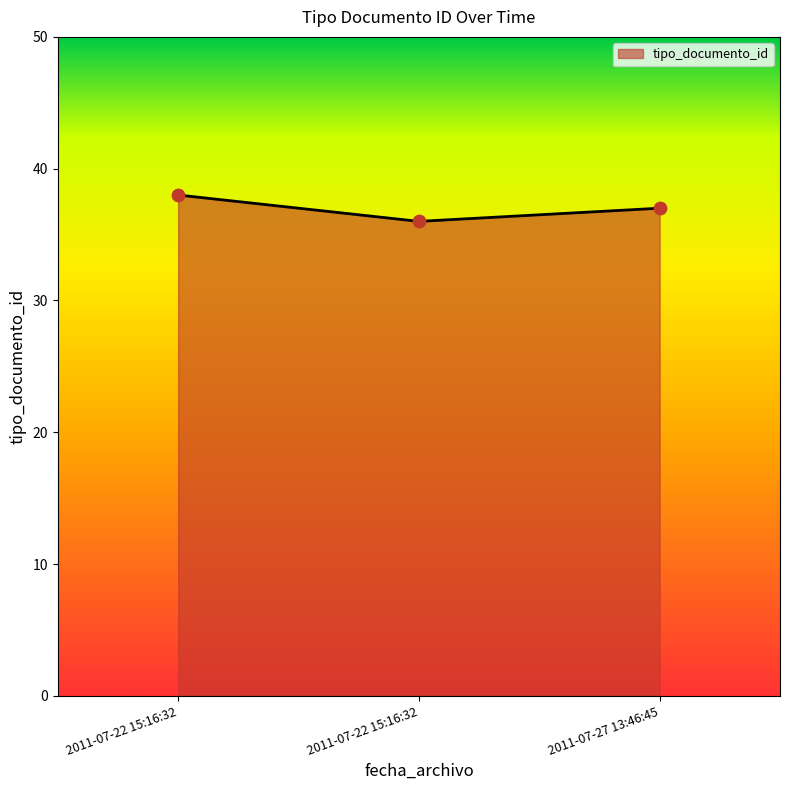

How many lines are shown in the chart?

1